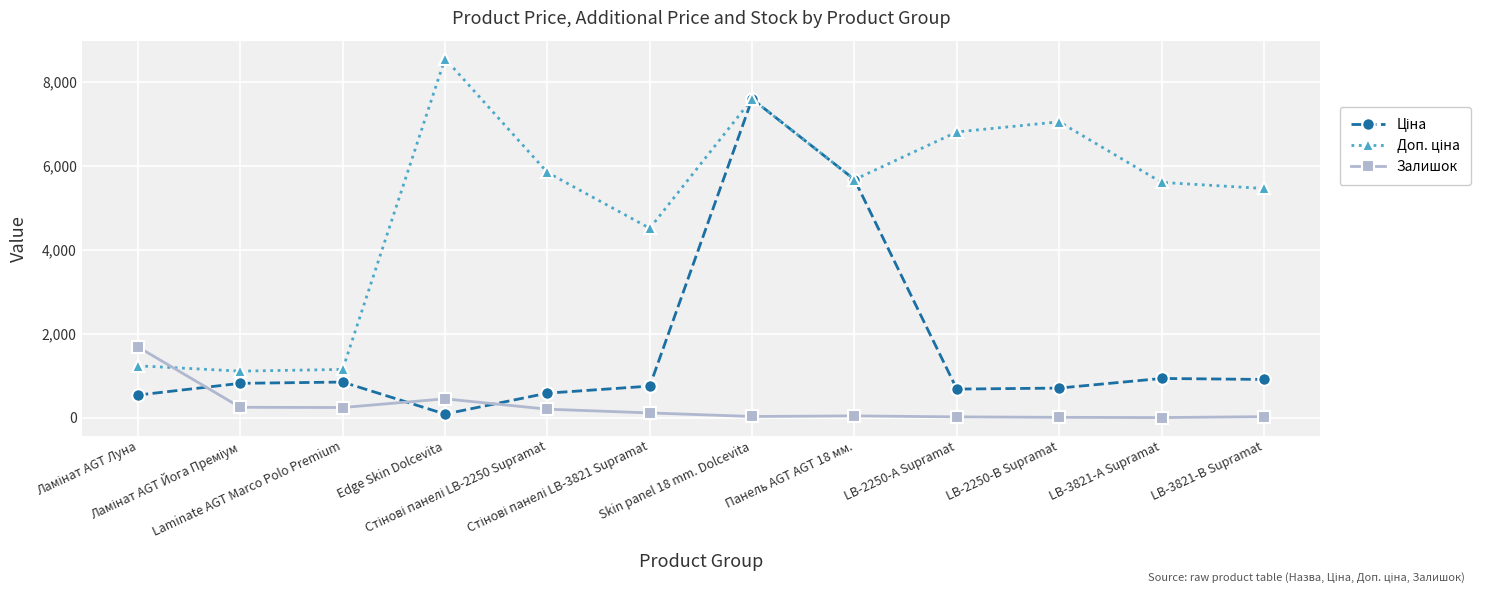

At how many categories does at least one series exceed 4795?

8